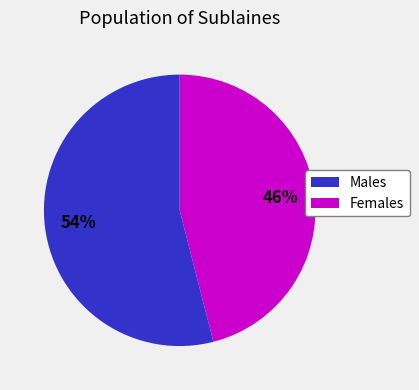

Count the number of slices in the pie.

2